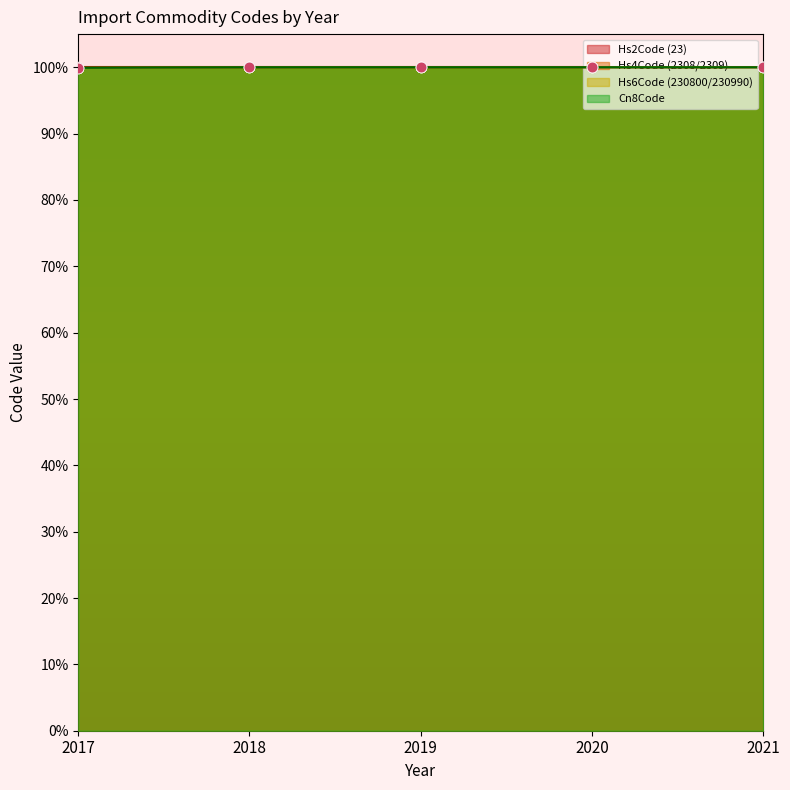

Is the value of Cn8Code at 2019 greater than the value of Hs4Code (2308/2309) at 2021?

No